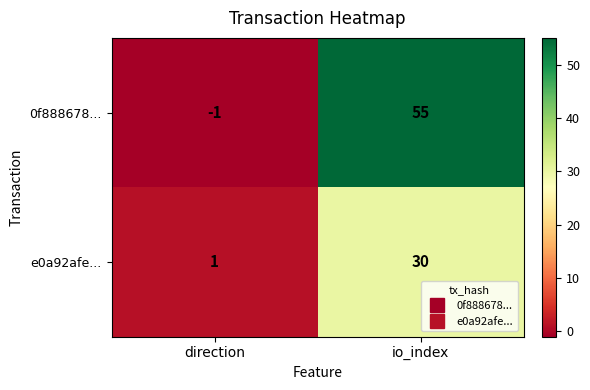

At how many categories does at least one series exceed 6?

1